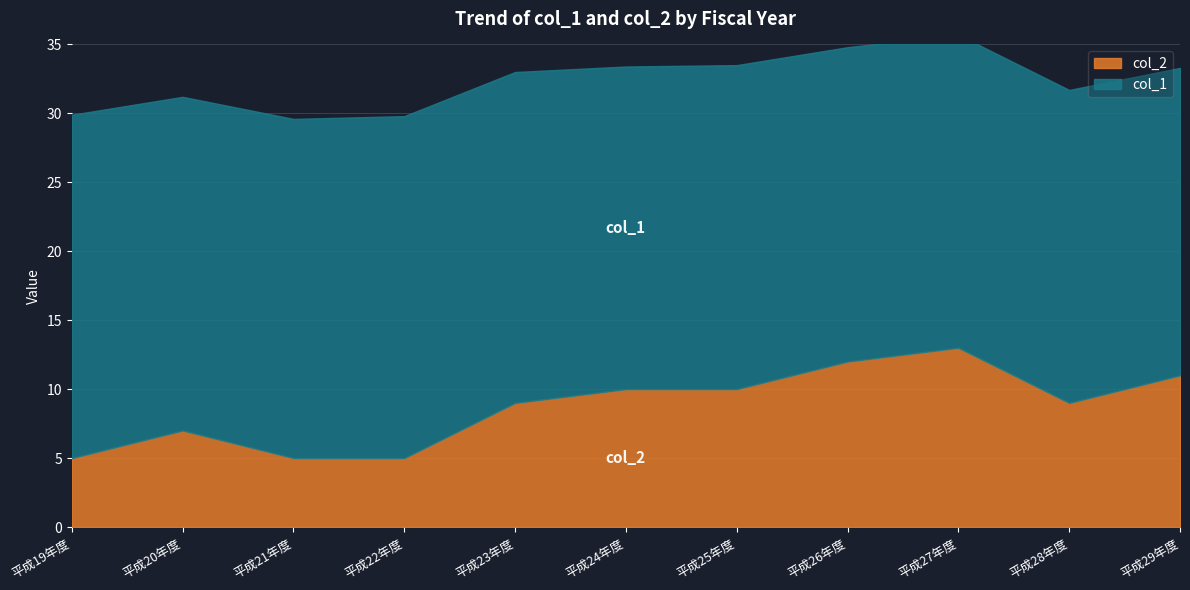

Which series has the widest spread of values?

col_2